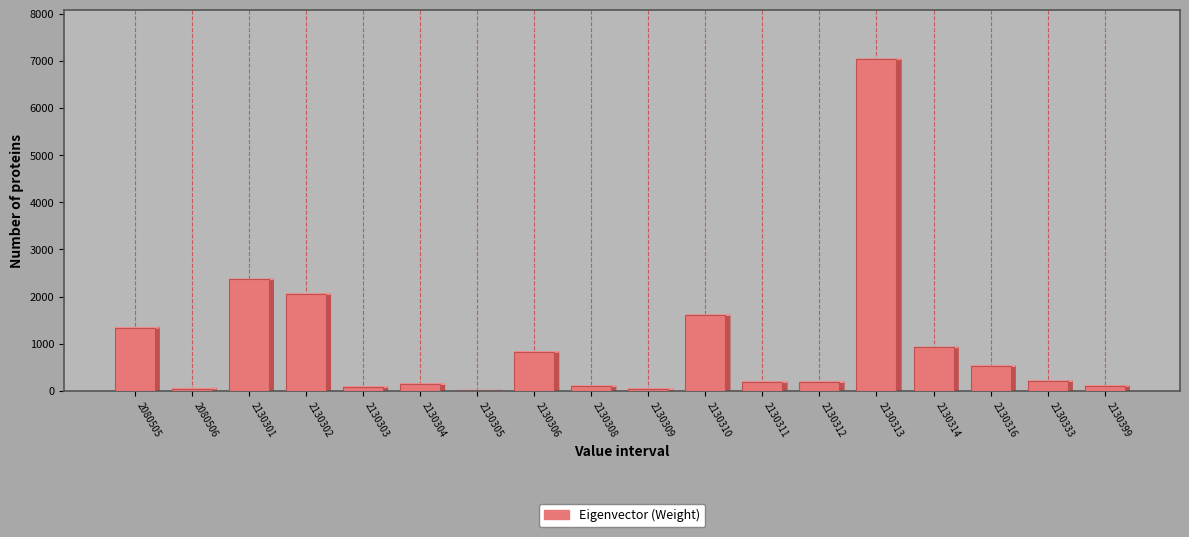

What is the greatest value displayed?

7035.1